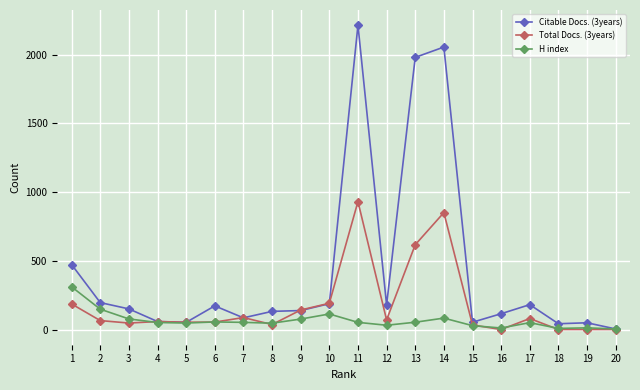

Between 1 and 6, which series saw the biggest shift?

Citable Docs. (3years)